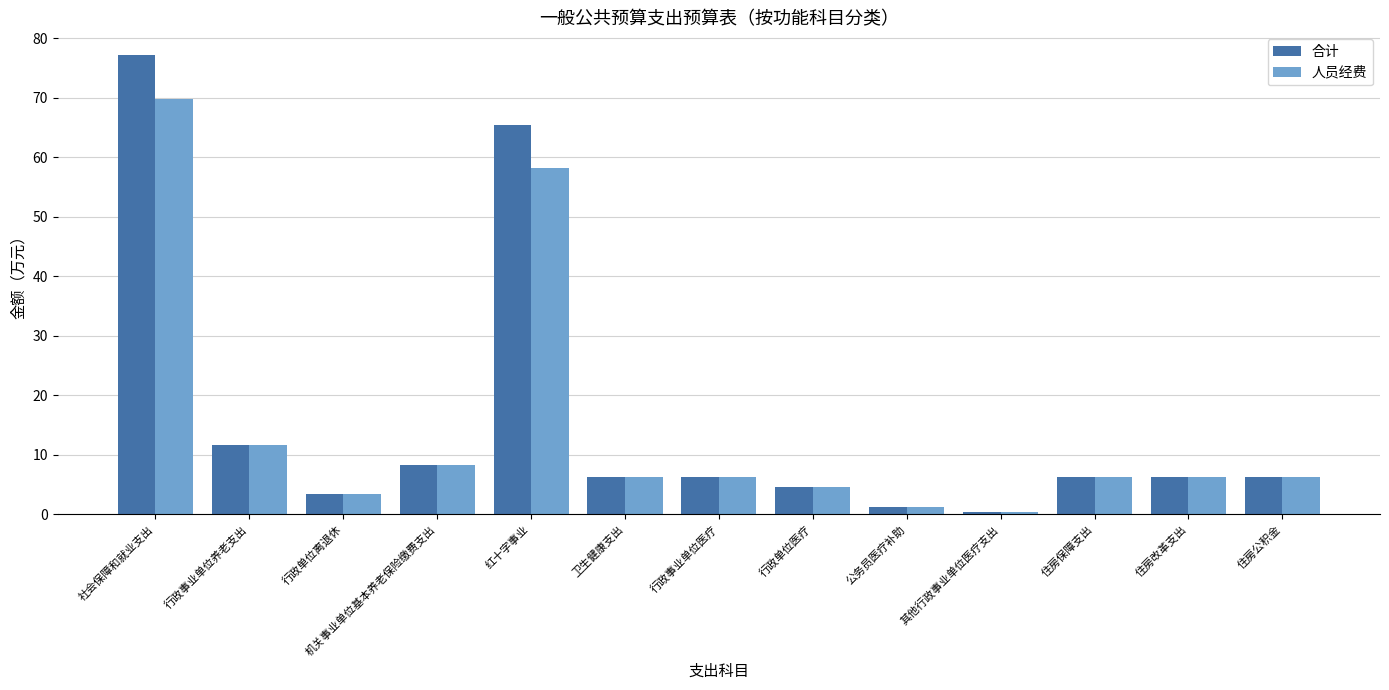

Count the number of data series in this chart.

2